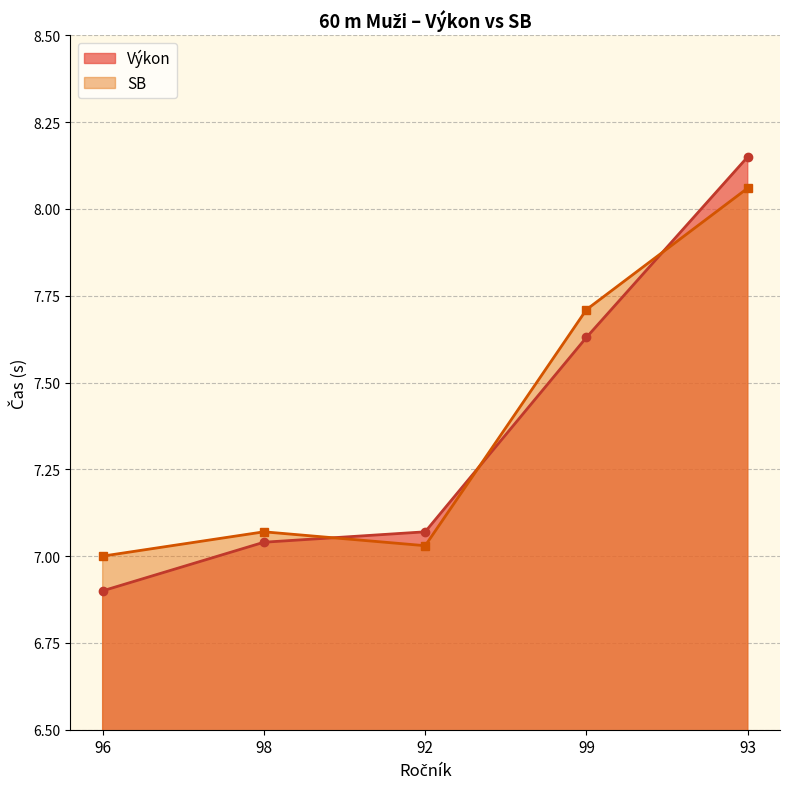

Reading left to right, what are all the values shown in this chart?

Výkon: 96=6.9	98=7.0	92=7.1	99=7.6	93=8.2
SB: 96=7.0	98=7.1	92=7.0	99=7.7	93=8.1